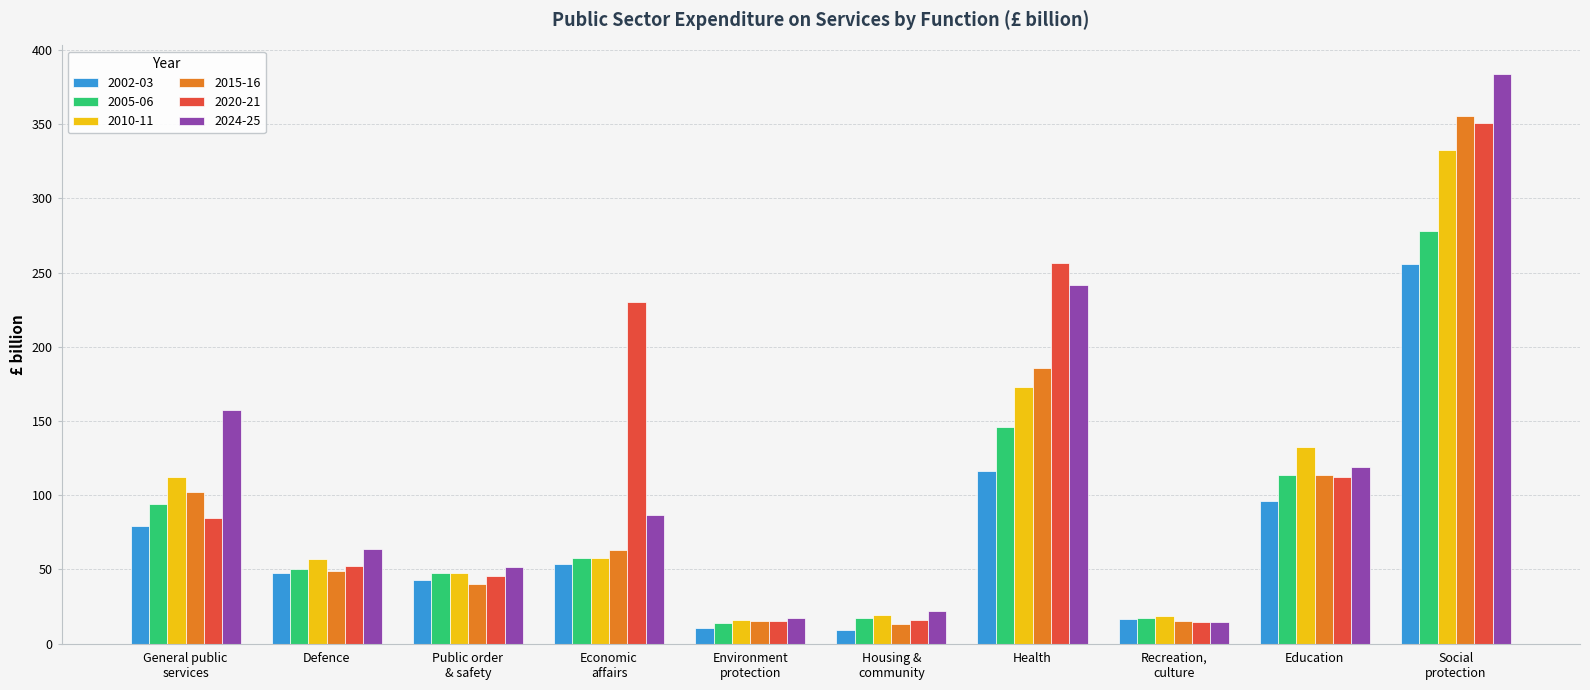

What is the label of the 7th bar from the left?

Health